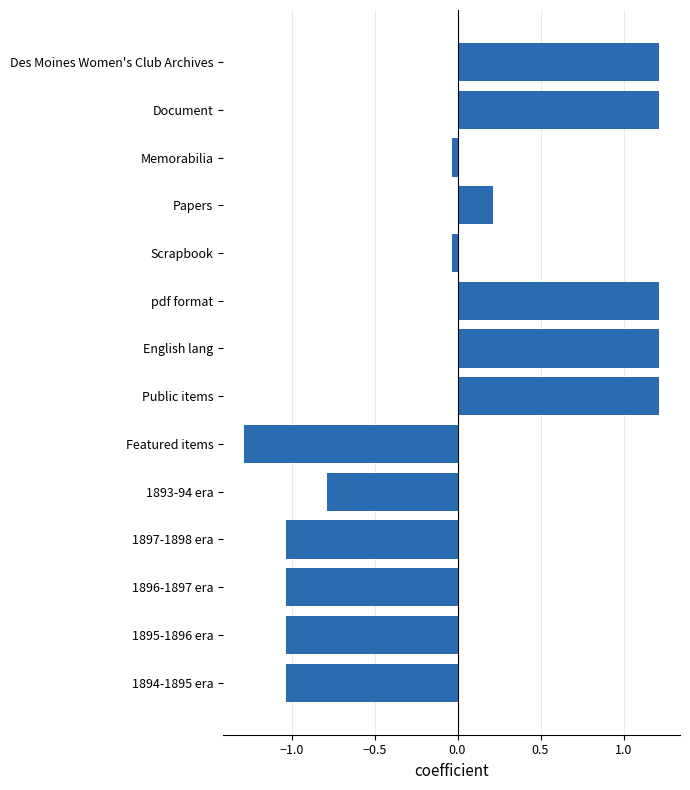

The chart shows a value of 0.2 at Papers. True or false?

True